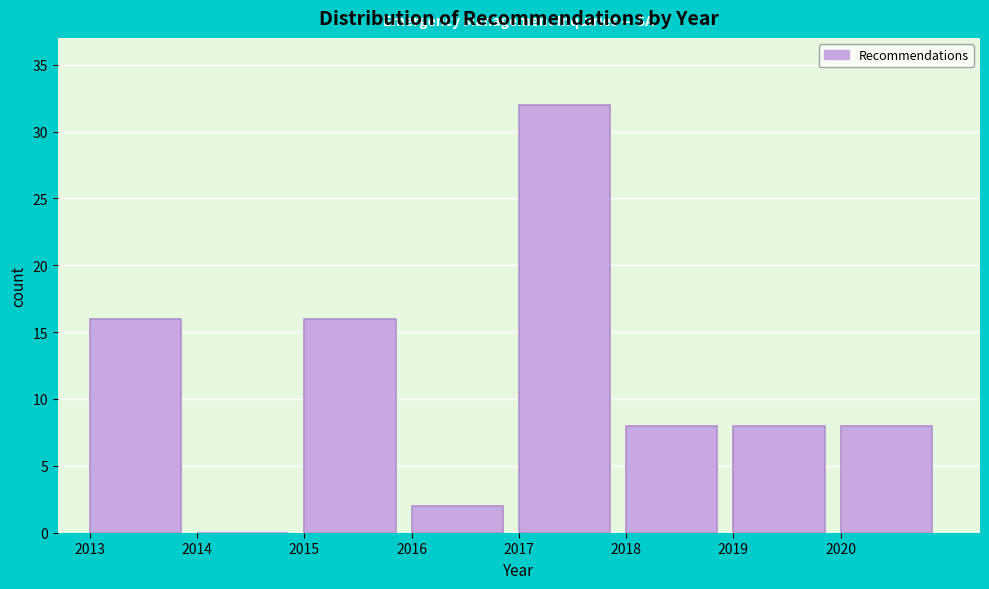

Reading left to right, list every bar in this chart as the range it spans on the x-axis followed by its height. The values are not printed on the chart, so give them approximately, as read against the axis.

2013 to 2014: 16
2014 to 2015: 0
2015 to 2016: 16
2016 to 2017: 2
2017 to 2018: 32
2018 to 2019: 8
2019 to 2020: 8
2020 to 2021: 8